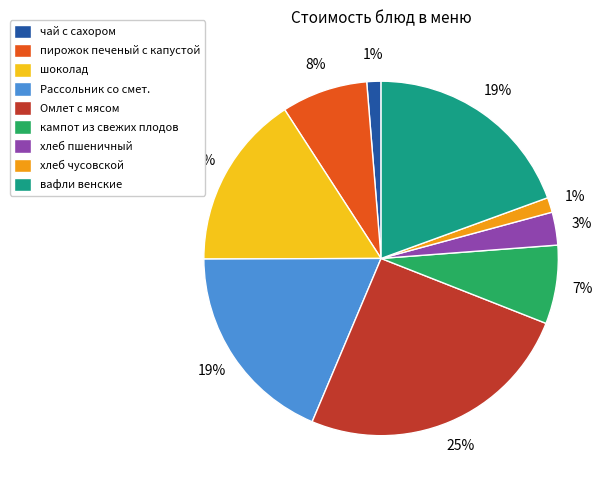

What is the largest slice in the pie chart?

Омлет с мясом